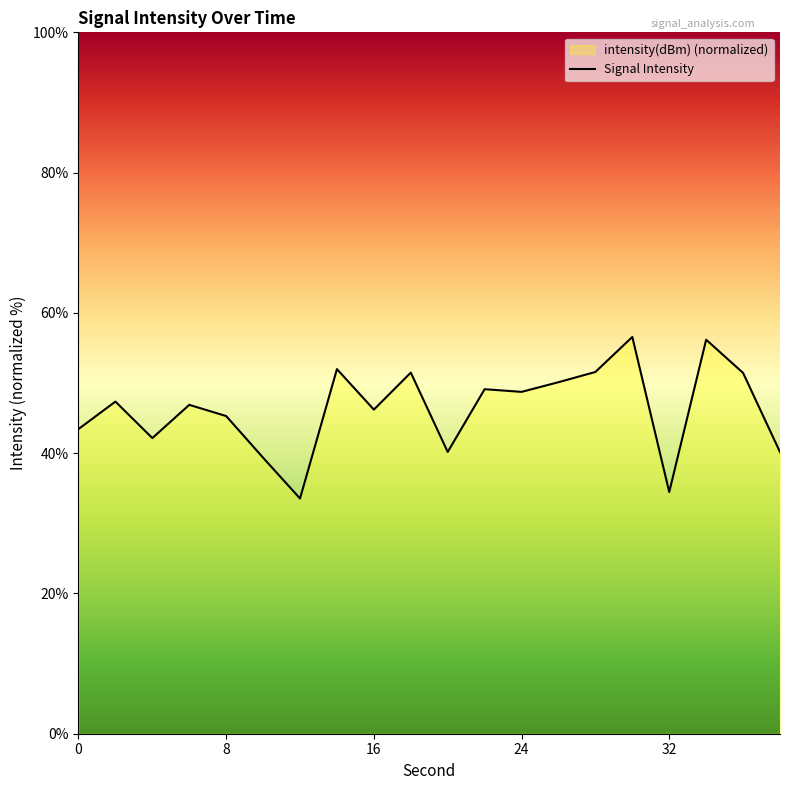

Where does the data first go above 47?

2